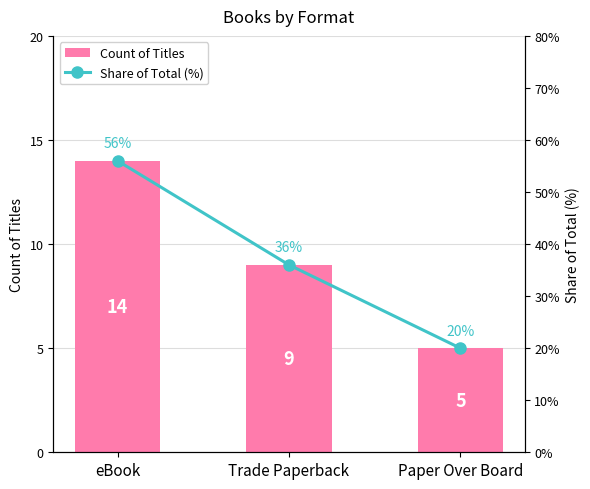

Which label corresponds to the largest value in the chart?

eBook